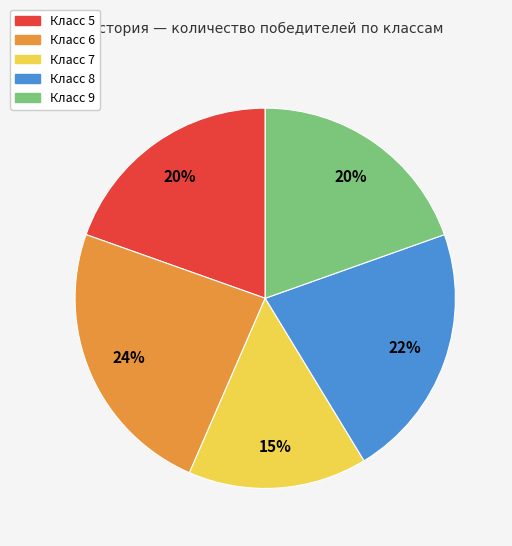

Is there a majority slice in this chart?

No